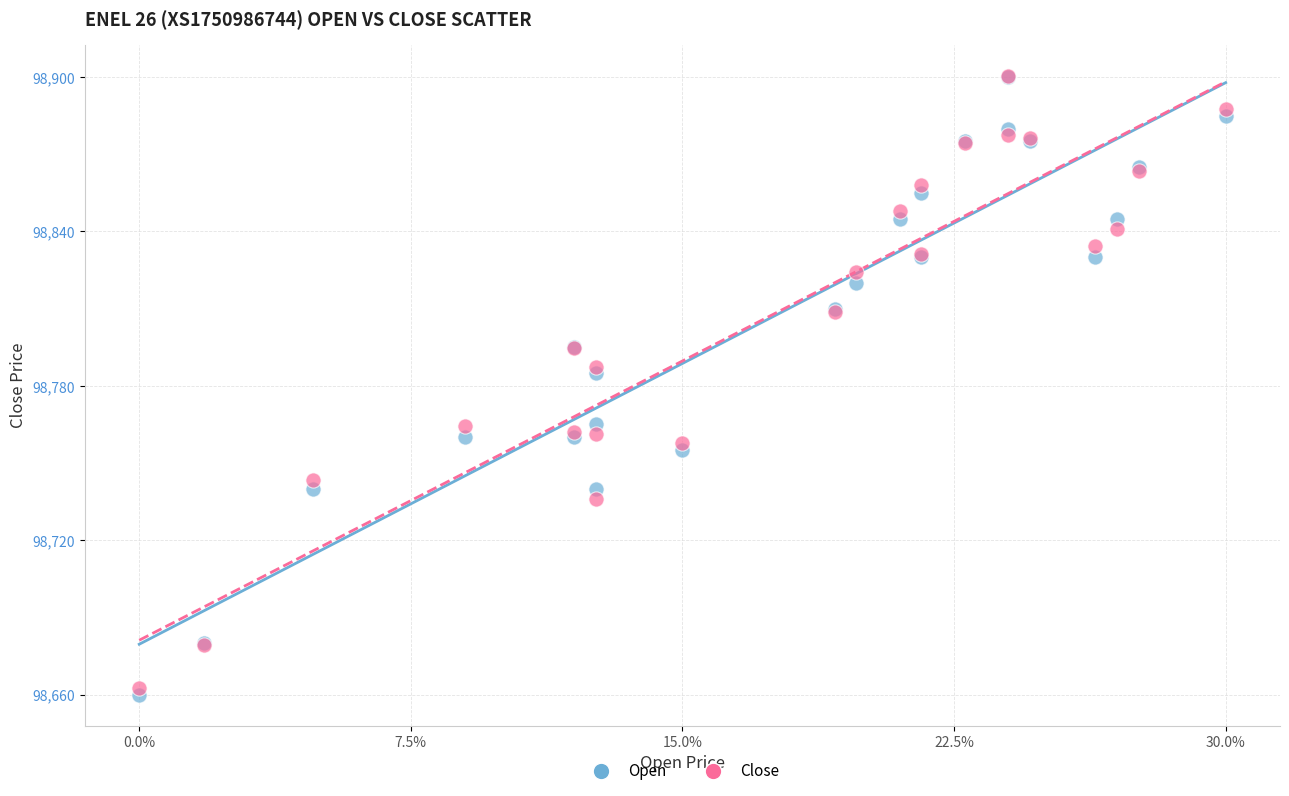

What are all the series names shown in the legend?

Open, Close